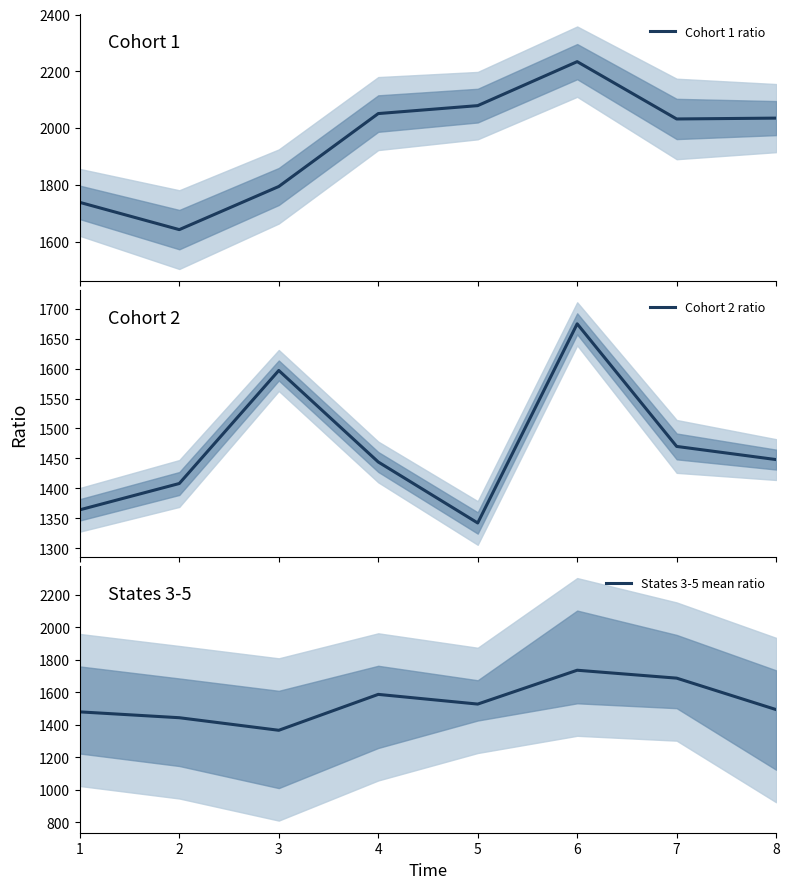

Read the Cohort 2 ratio value at 4.

1444.0